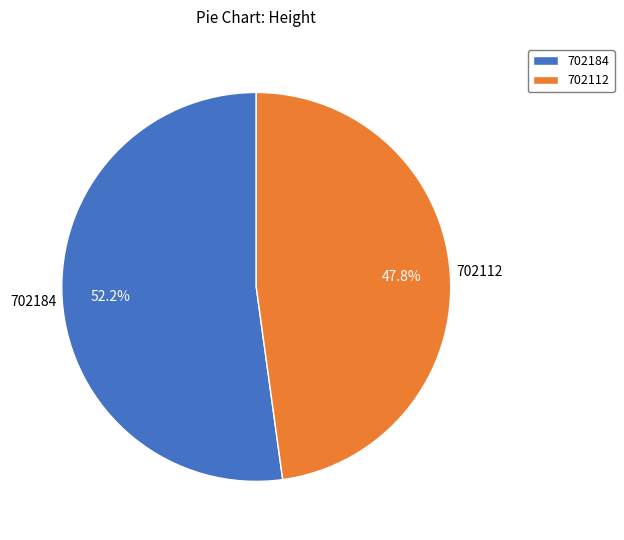

Which category has the smallest portion of the pie?

702112